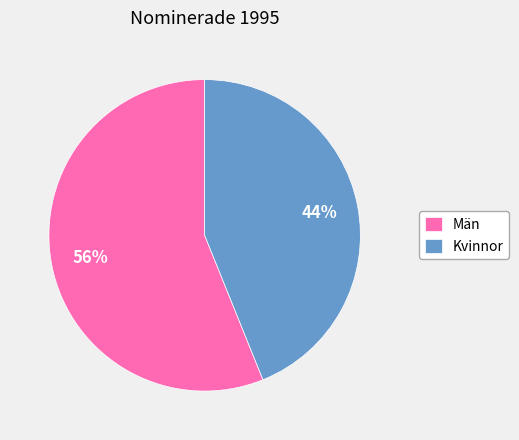

What percentage is the Kvinnor slice, to the nearest percent?

44%